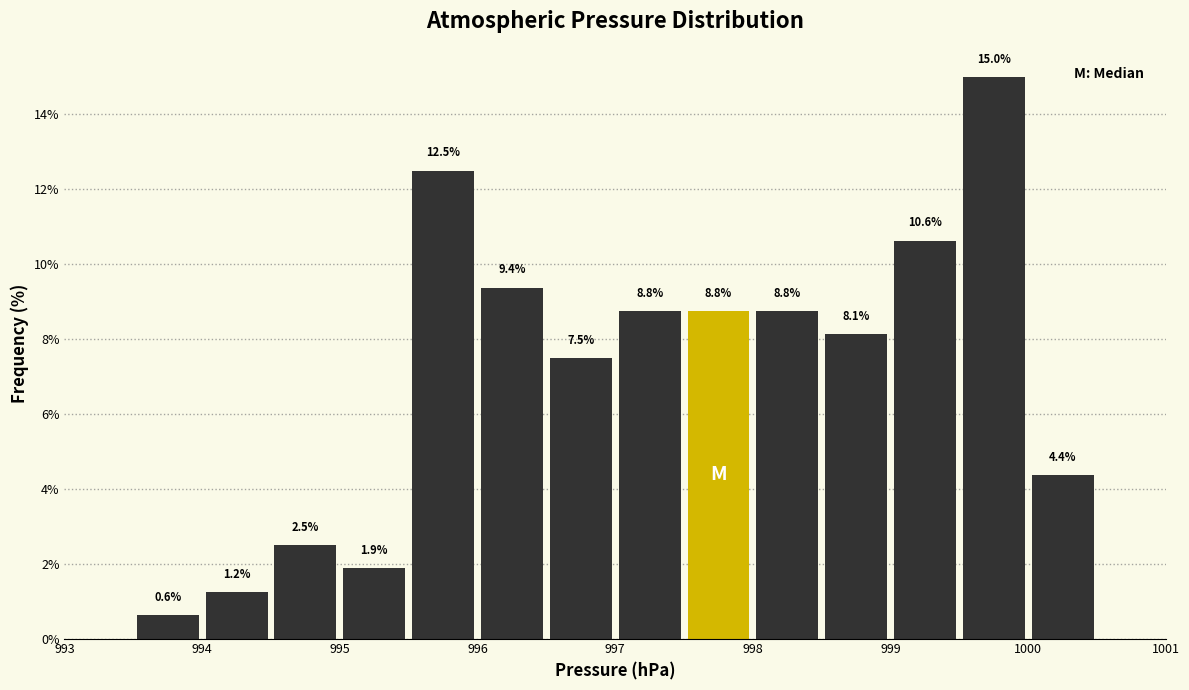

What is the height of the bar covering 993.5 to 994.0 on the x-axis?

0.6